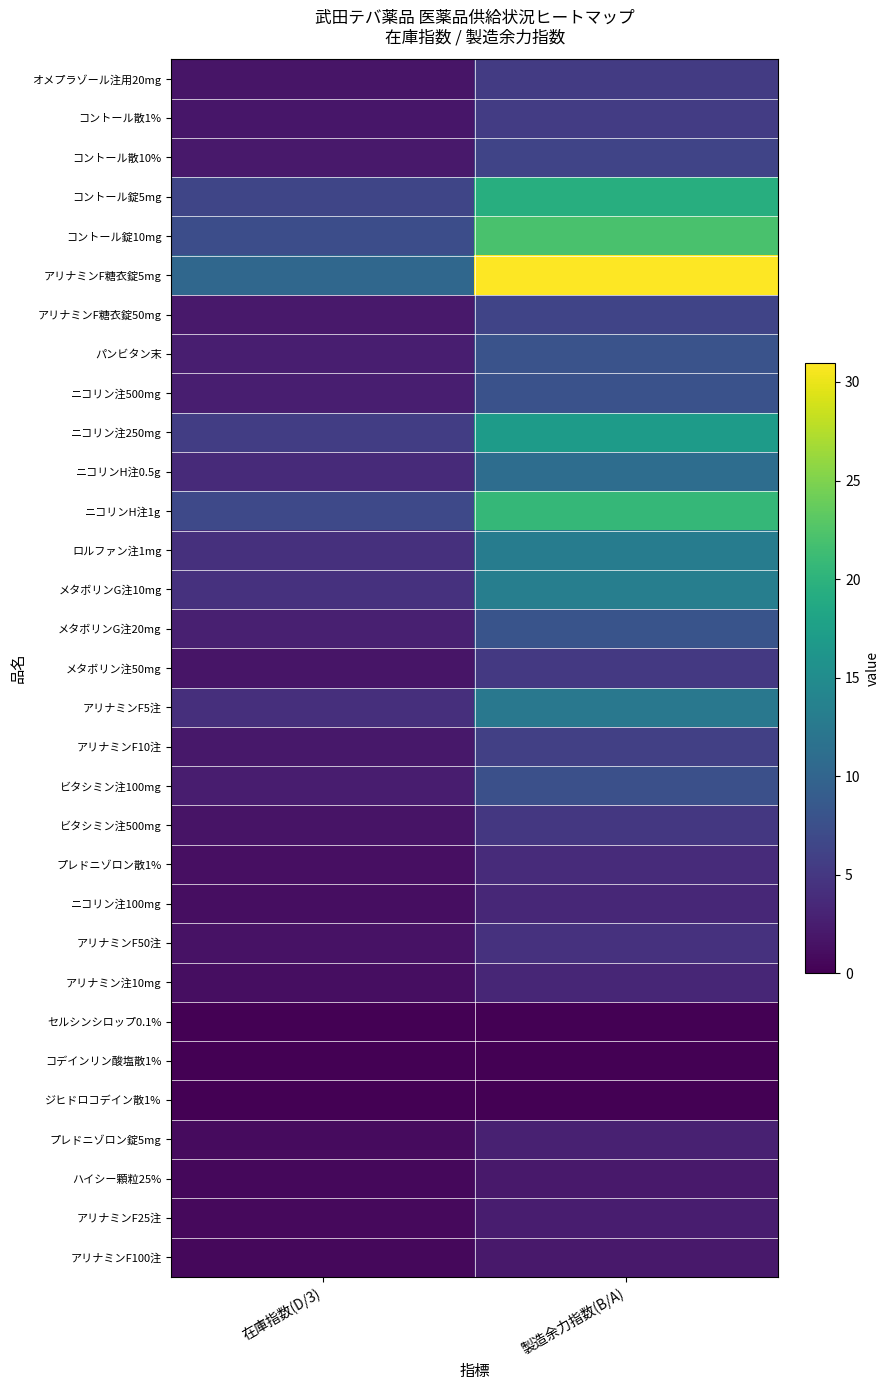

Reading left to right, what are all the values shown in this chart?

オメプラゾール注用20mg: 在庫指数(D/3)=1.8	製造余力指数(B/A)=5.4
コントール散1%: 在庫指数(D/3)=1.8	製造余力指数(B/A)=5.5
コントール散10%: 在庫指数(D/3)=2.1	製造余力指数(B/A)=6.3
コントール錠5mg: 在庫指数(D/3)=6.5	製造余力指数(B/A)=19.4
コントール錠10mg: 在庫指数(D/3)=7.4	製造余力指数(B/A)=22.1
アリナミンF糖衣錠5mg: 在庫指数(D/3)=10.3	製造余力指数(B/A)=31.0
アリナミンF糖衣錠50mg: 在庫指数(D/3)=2.1	製造余力指数(B/A)=6.3
パンビタン末: 在庫指数(D/3)=2.7	製造余力指数(B/A)=8.0
ニコリン注500mg: 在庫指数(D/3)=2.6	製造余力指数(B/A)=7.8
ニコリン注250mg: 在庫指数(D/3)=5.7	製造余力指数(B/A)=17.0
ニコリンH注0.5g: 在庫指数(D/3)=3.7	製造余力指数(B/A)=11.1
ニコリンH注1g: 在庫指数(D/3)=6.9	製造余力指数(B/A)=20.6
ロルファン注1mg: 在庫指数(D/3)=4.3	製造余力指数(B/A)=13.0
メタボリンG注10mg: 在庫指数(D/3)=4.4	製造余力指数(B/A)=13.3
メタボリンG注20mg: 在庫指数(D/3)=2.7	製造余力指数(B/A)=8.1
メタボリン注50mg: 在庫指数(D/3)=1.7	製造余力指数(B/A)=5.2
アリナミンF5注: 在庫指数(D/3)=4.2	製造余力指数(B/A)=12.4
アリナミンF10注: 在庫指数(D/3)=2.0	製造余力指数(B/A)=5.9
ビタシミン注100mg: 在庫指数(D/3)=2.5	製造余力指数(B/A)=7.5
ビタシミン注500mg: 在庫指数(D/3)=1.7	製造余力指数(B/A)=5.0
プレドニゾロン散1%: 在庫指数(D/3)=1.3	製造余力指数(B/A)=3.8
ニコリン注100mg: 在庫指数(D/3)=1.1	製造余力指数(B/A)=3.4
アリナミンF50注: 在庫指数(D/3)=1.5	製造余力指数(B/A)=4.4
アリナミン注10mg: 在庫指数(D/3)=1.1	製造余力指数(B/A)=3.4
セルシンシロップ0.1%: 在庫指数(D/3)=0.0	製造余力指数(B/A)=0.0
コデインリン酸塩散1%: 在庫指数(D/3)=0.0	製造余力指数(B/A)=0.1
ジヒドロコデイン散1%: 在庫指数(D/3)=0.0	製造余力指数(B/A)=0.0
プレドニゾロン錠5mg: 在庫指数(D/3)=1.0	製造余力指数(B/A)=2.9
ハイシー顆粒25%: 在庫指数(D/3)=0.7	製造余力指数(B/A)=2.1
アリナミンF25注: 在庫指数(D/3)=0.8	製造余力指数(B/A)=2.5
アリナミンF100注: 在庫指数(D/3)=0.7	製造余力指数(B/A)=2.1